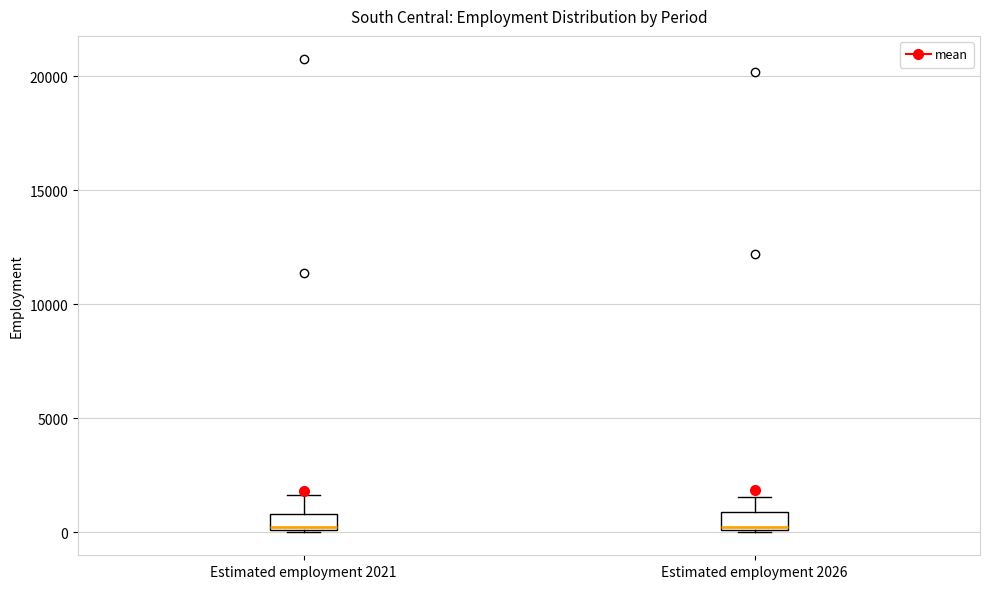

Where is the lower edge of the box for Estimated employment 2026 on the y-axis? The values are not printed on the chart, so give them approximately, as read against the axis.

0